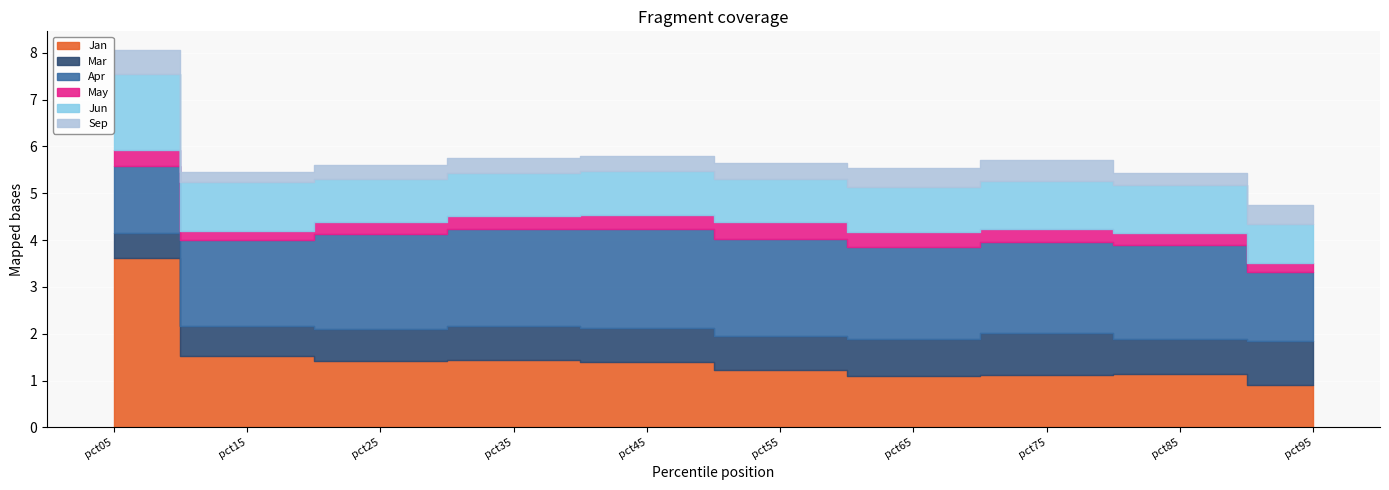

In Apr, how many points are higher than both neighbors (excluding endpoints)?

2